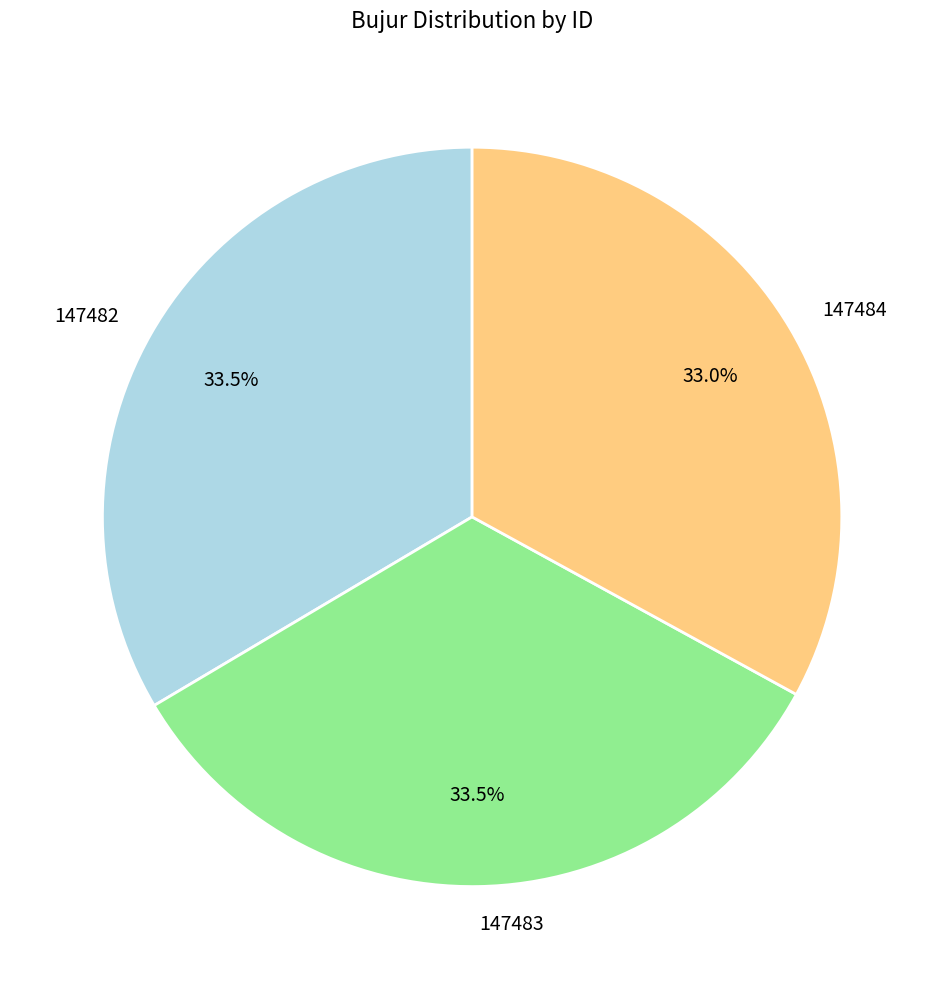

To the nearest percent, what is the combined percentage of 147482 and 147484?

66%